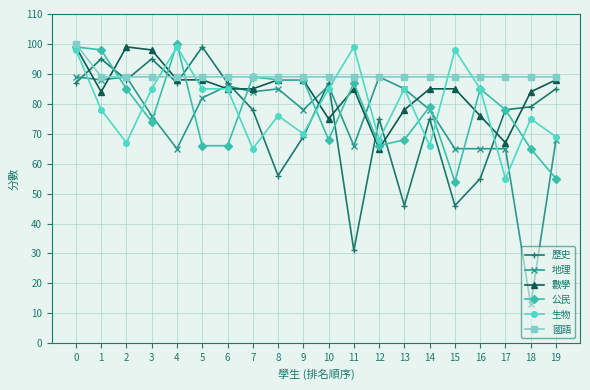

Count the number of data series in this chart.

6